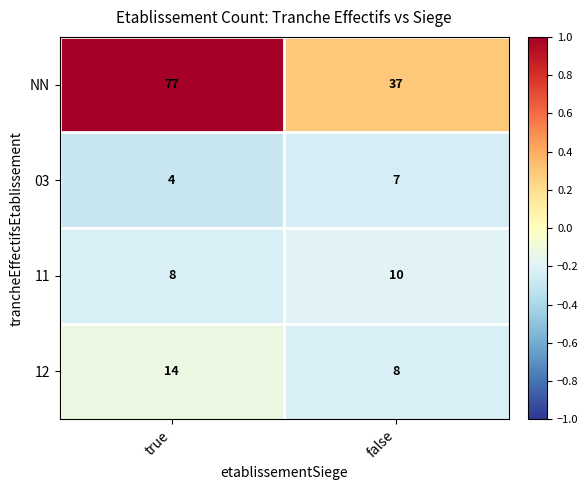

Which series has the widest spread of values?

NN